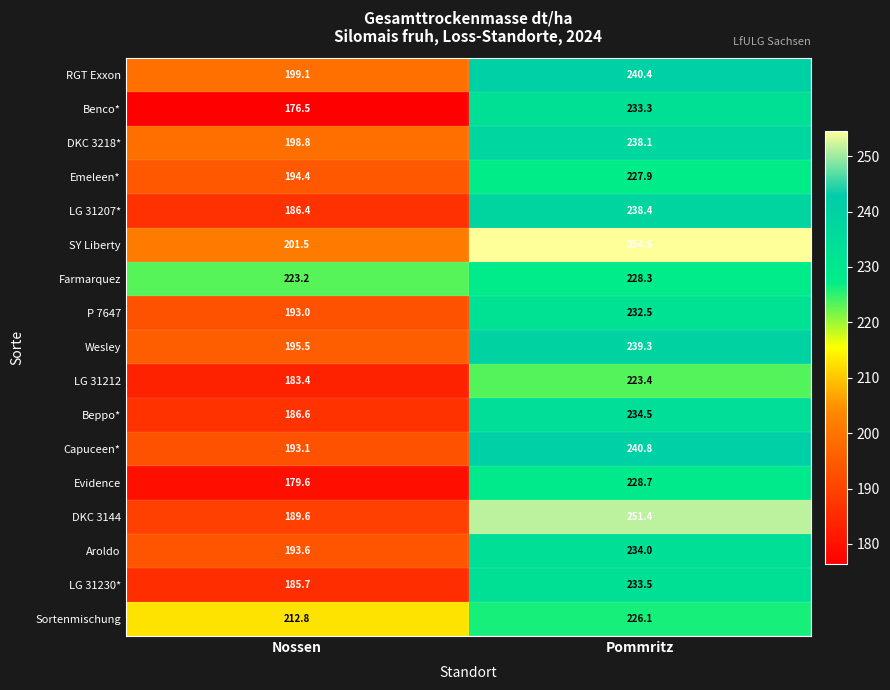

What is the total value across all series at Pommritz?

4005.2